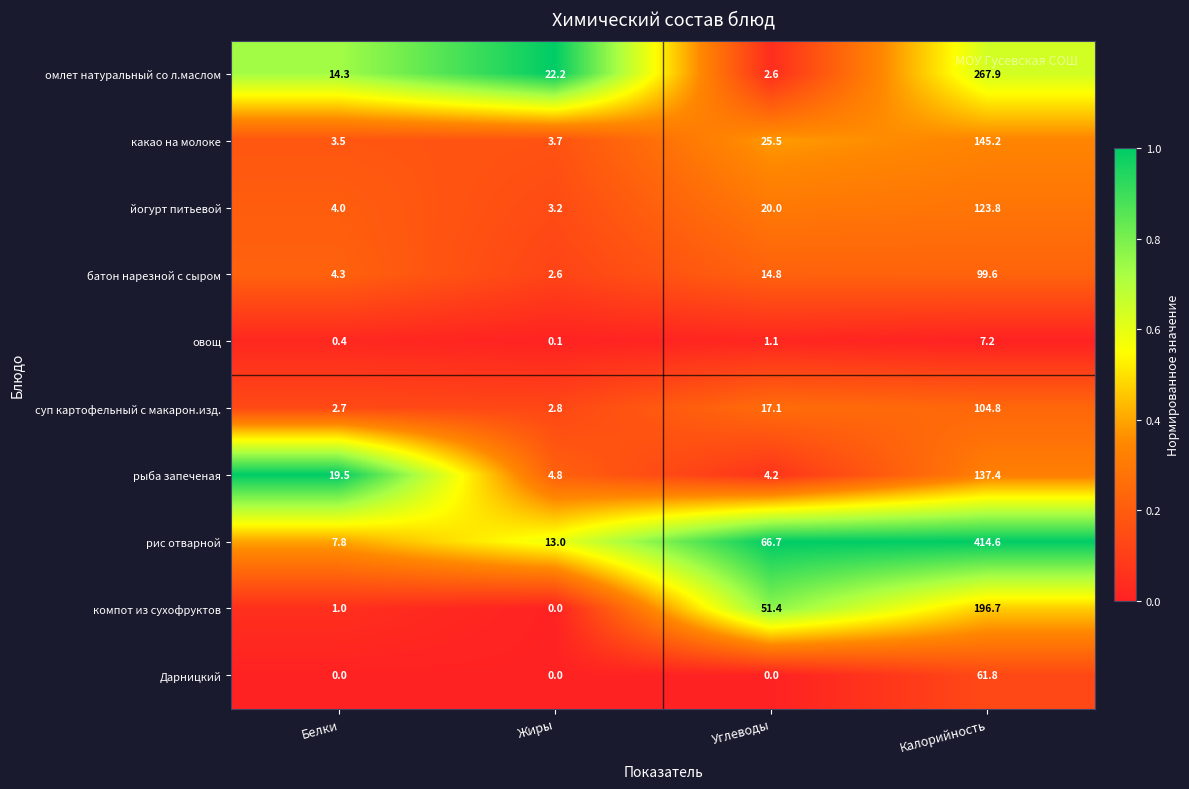

Which label corresponds to the largest value in the chart?

Калорийность